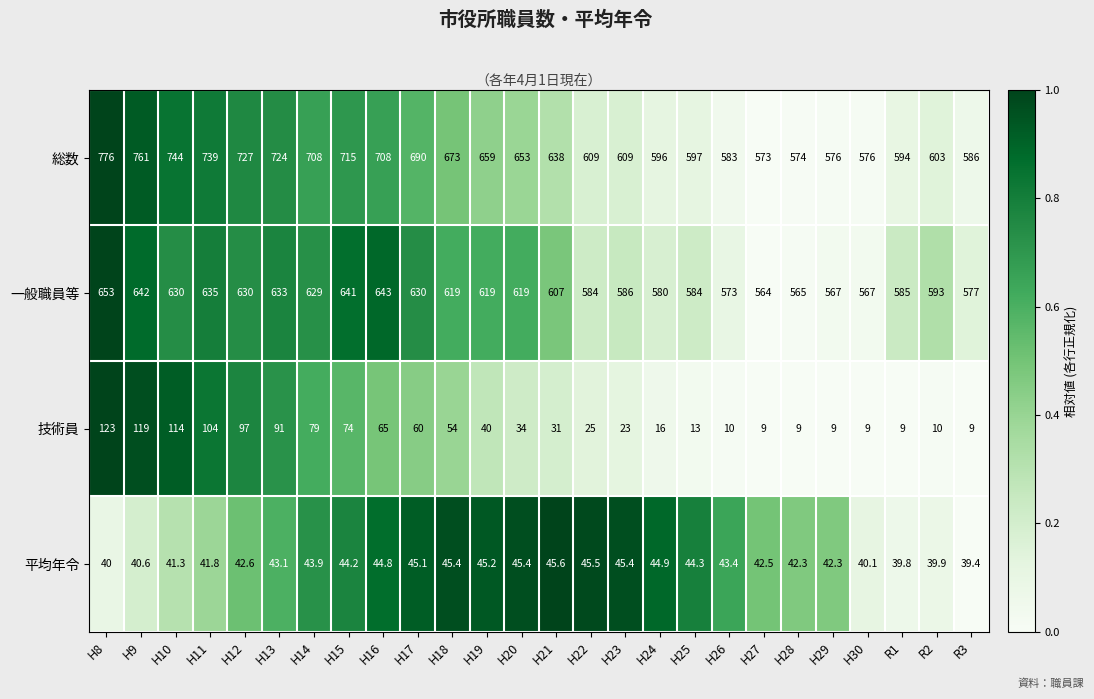

What is the difference between the highest and lowest values at H8?

736.0